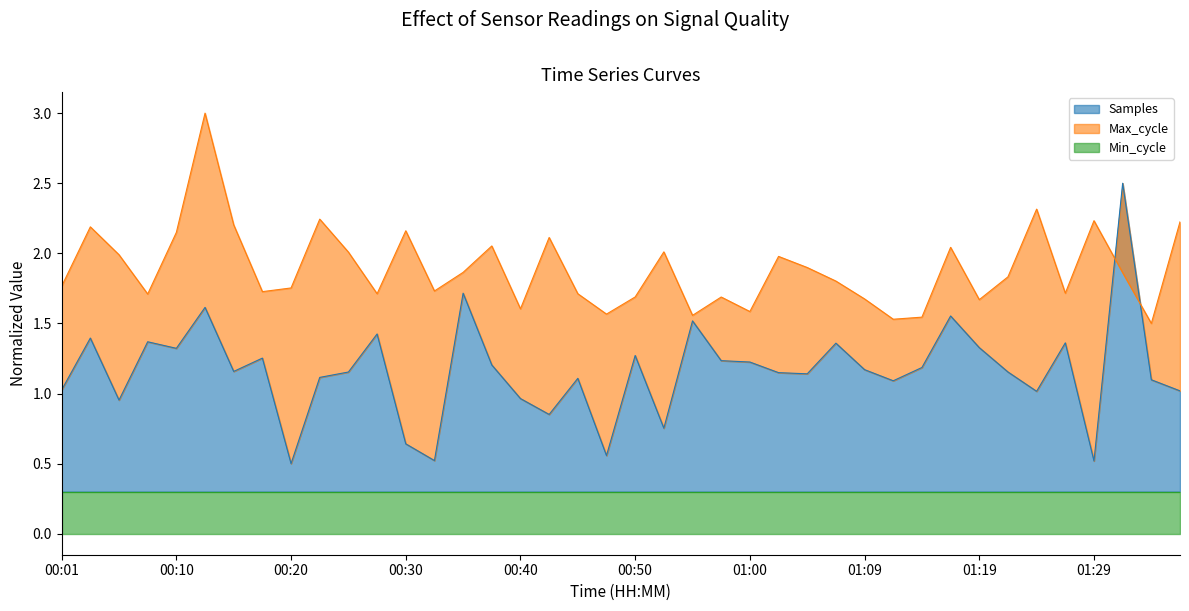

Which series ends up on top after the final intersection of Max_cycle and Samples?

Max_cycle